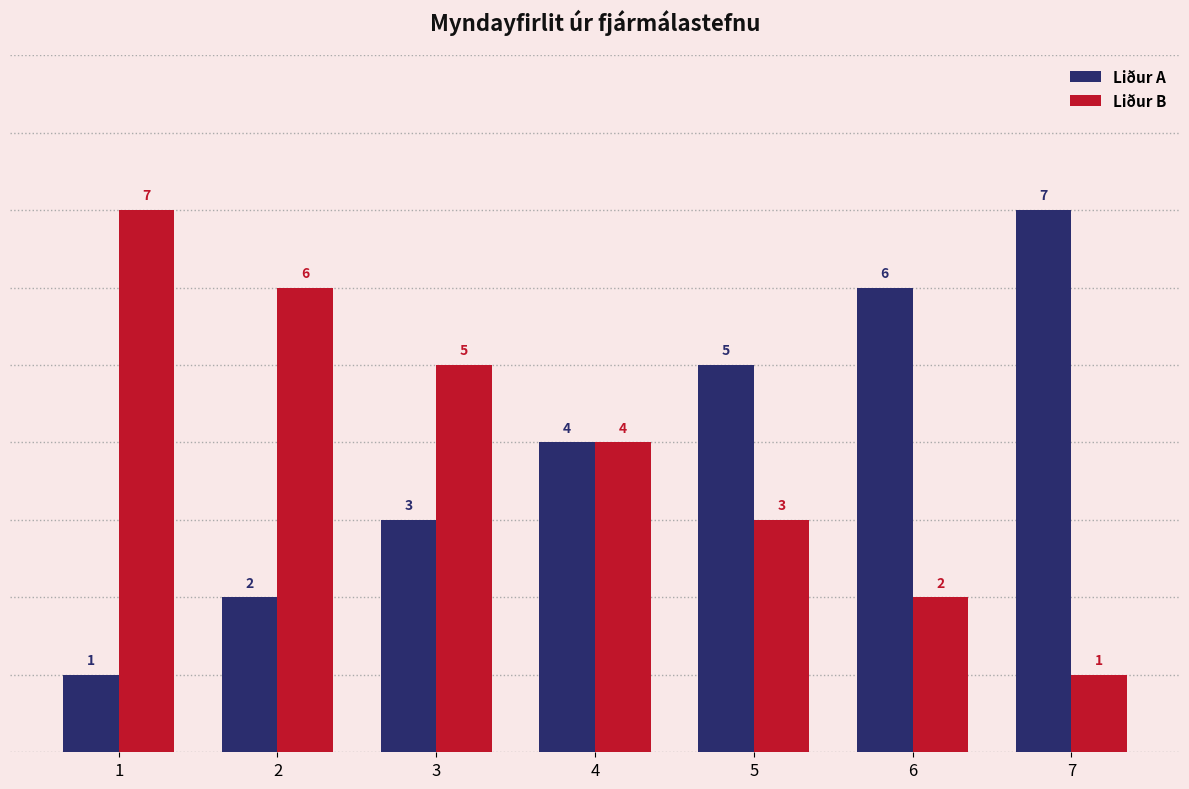

How many Liður A values are between 2 and 6?

5